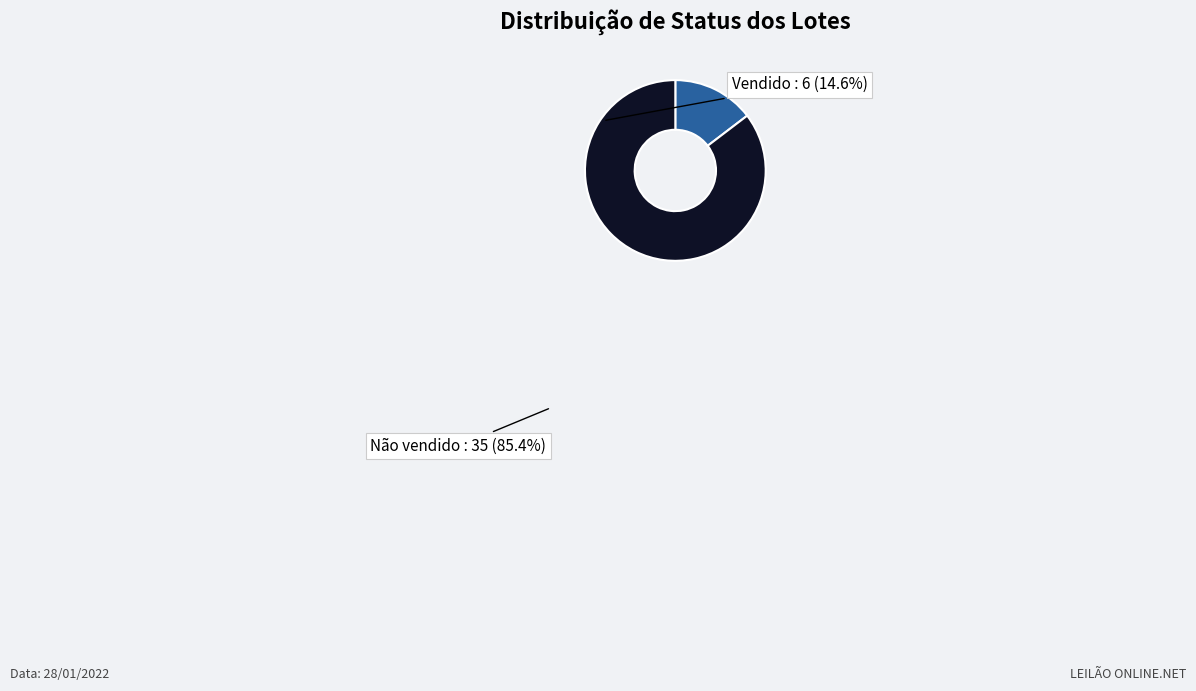

Rank the categories by value from lowest to highest.

Vendido, Não vendido